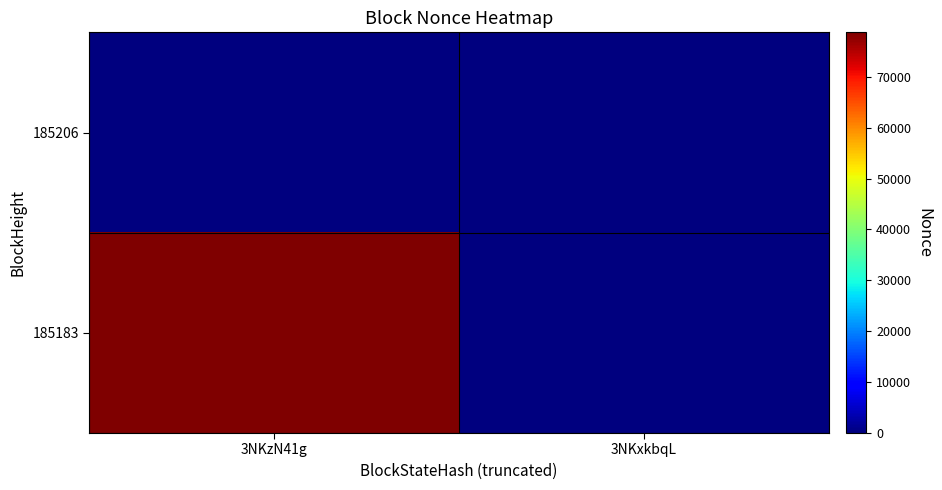

Reading left to right, list all the values displayed in this chart.

185206: 3NKzN41g=0	3NKxkbqL=0
185183: 3NKzN41g=78724	3NKxkbqL=0